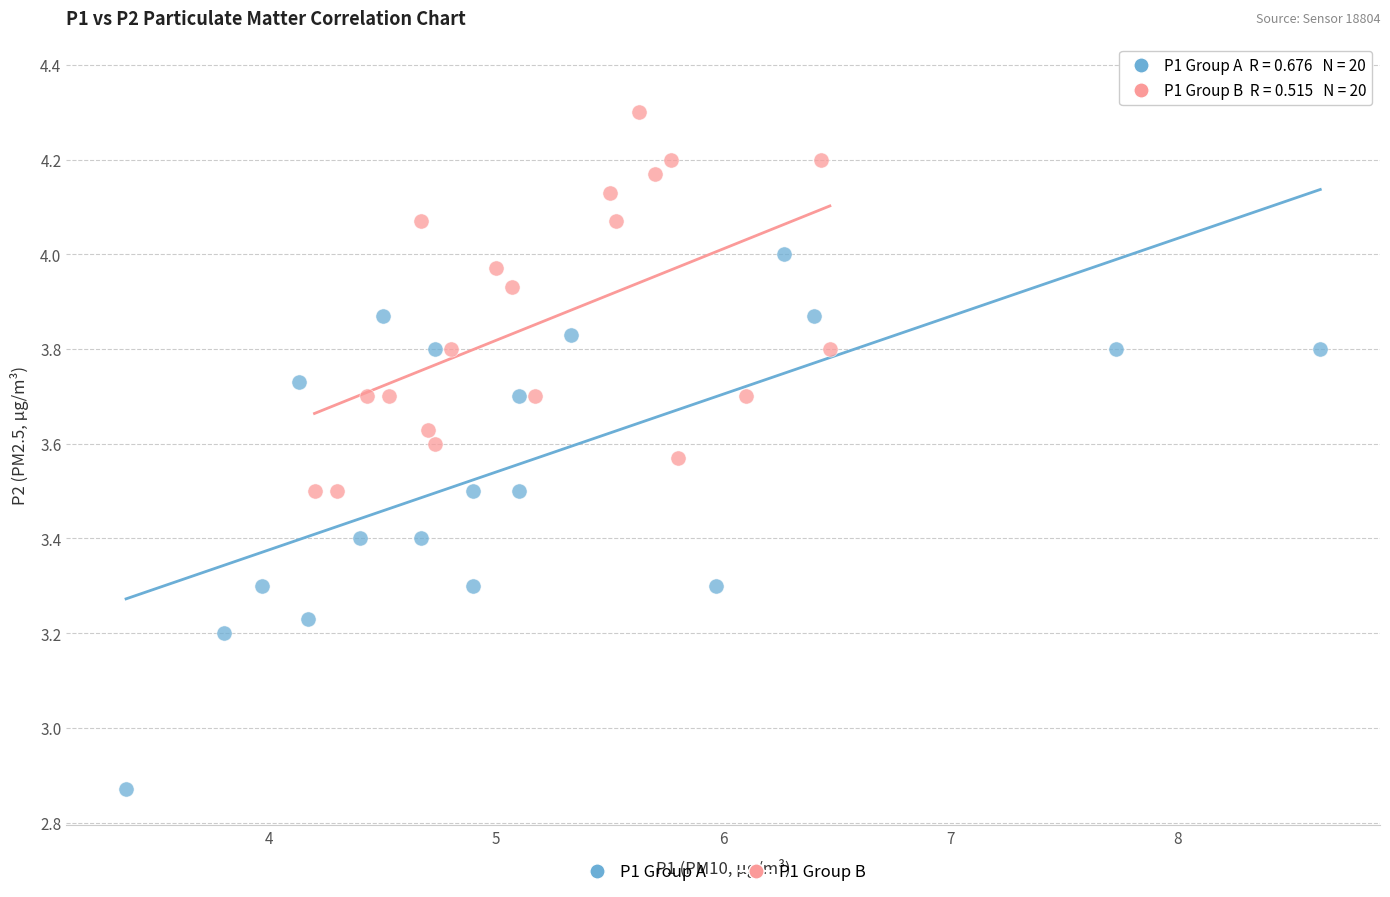

Which series has the widest spread of Y values?

P1 Group A